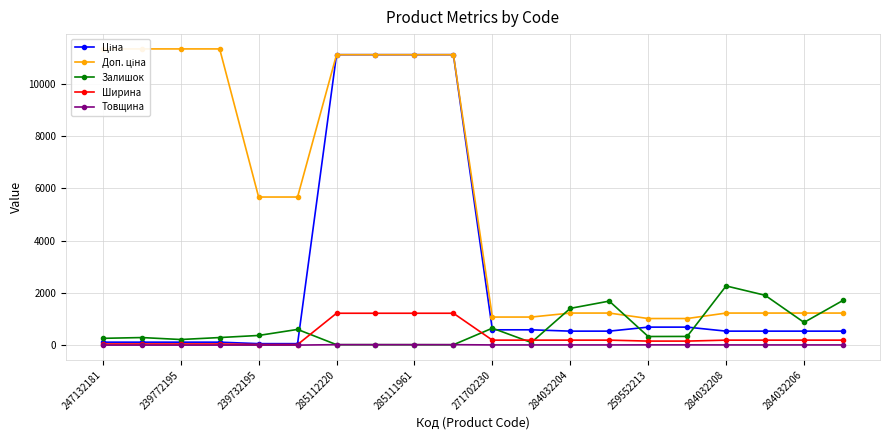

How many values in the Доп. ціна series exceed 5667?

8